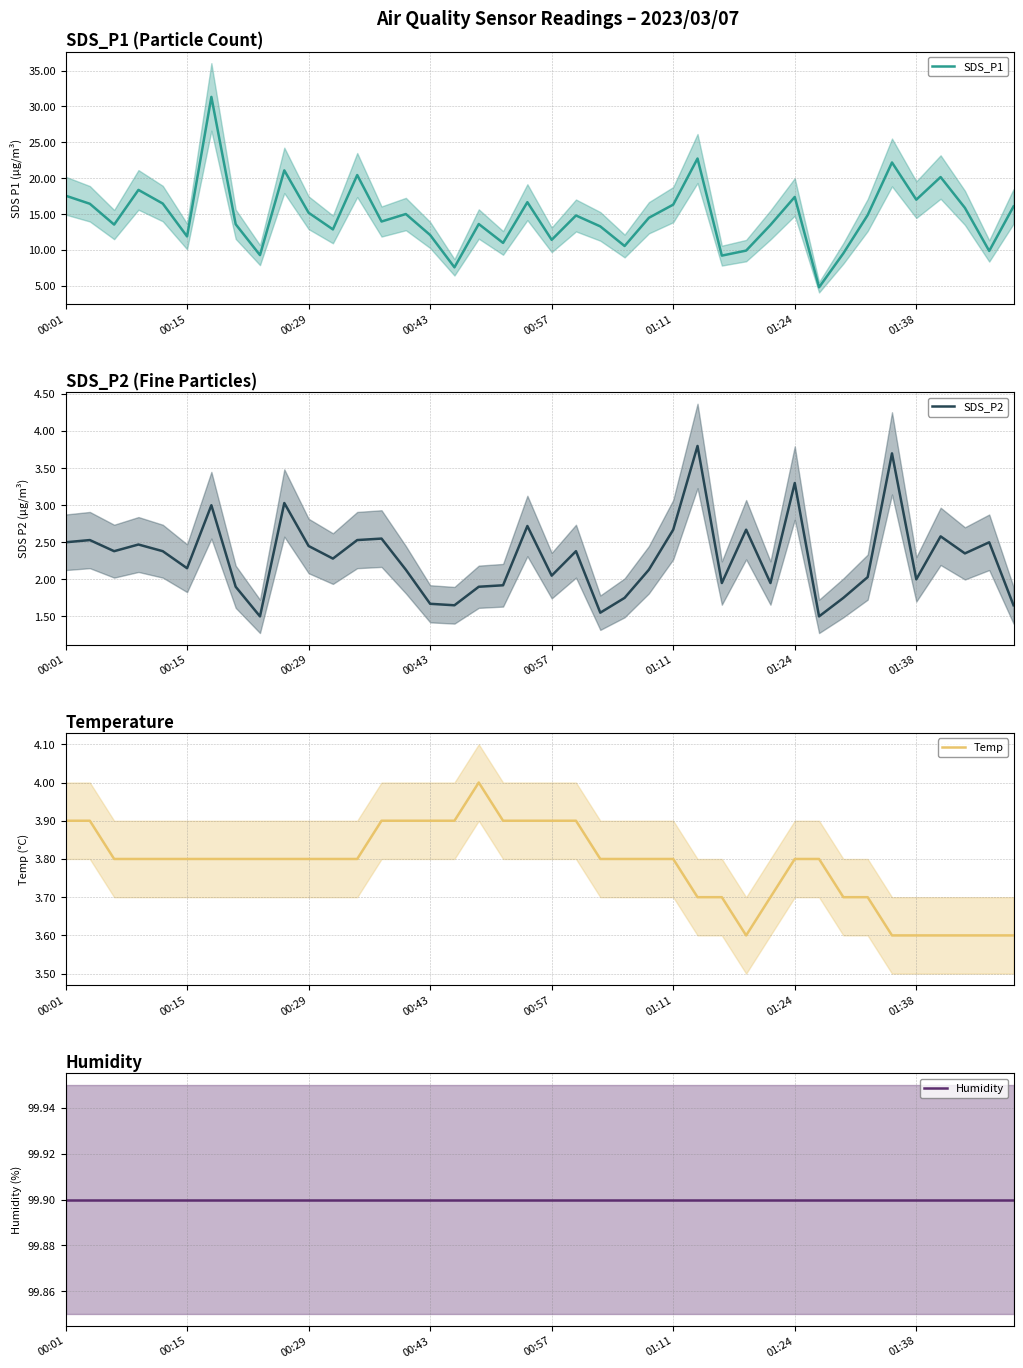

What is the label of the 23rd point from the right?

17